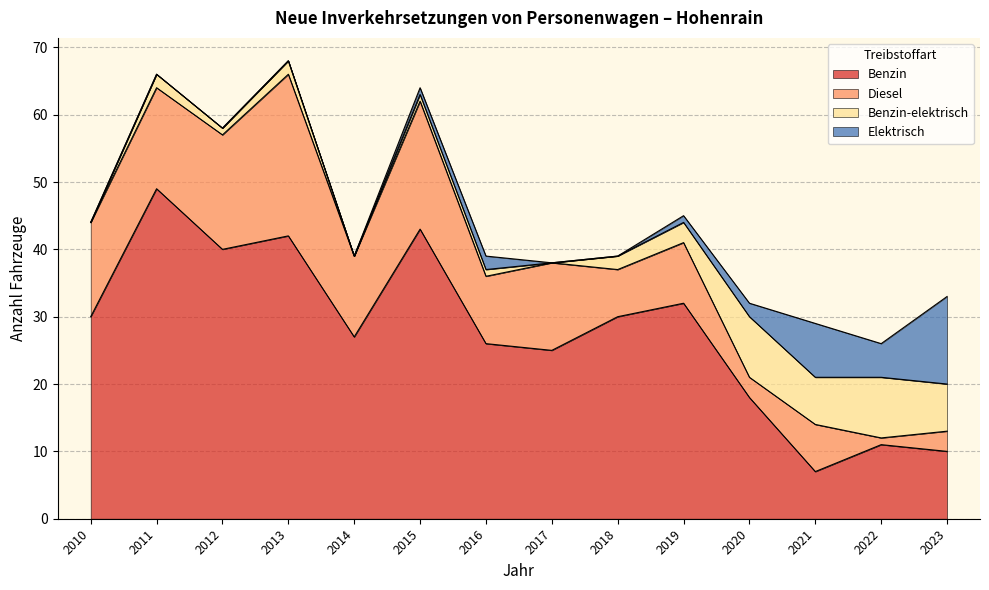

What is the sum of the Elektrisch values at 2022 and 2012?

5